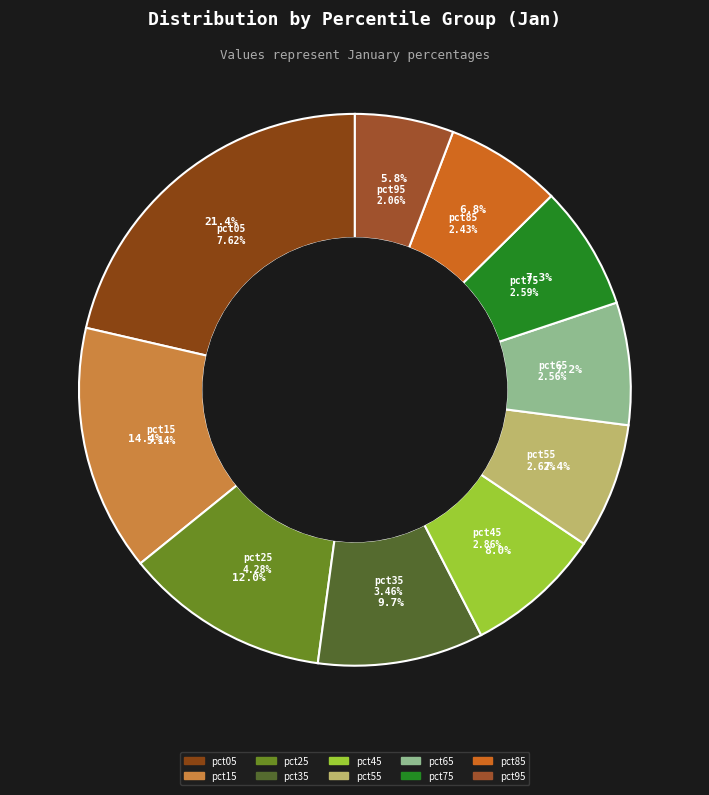

How many segments does this pie chart have?

10